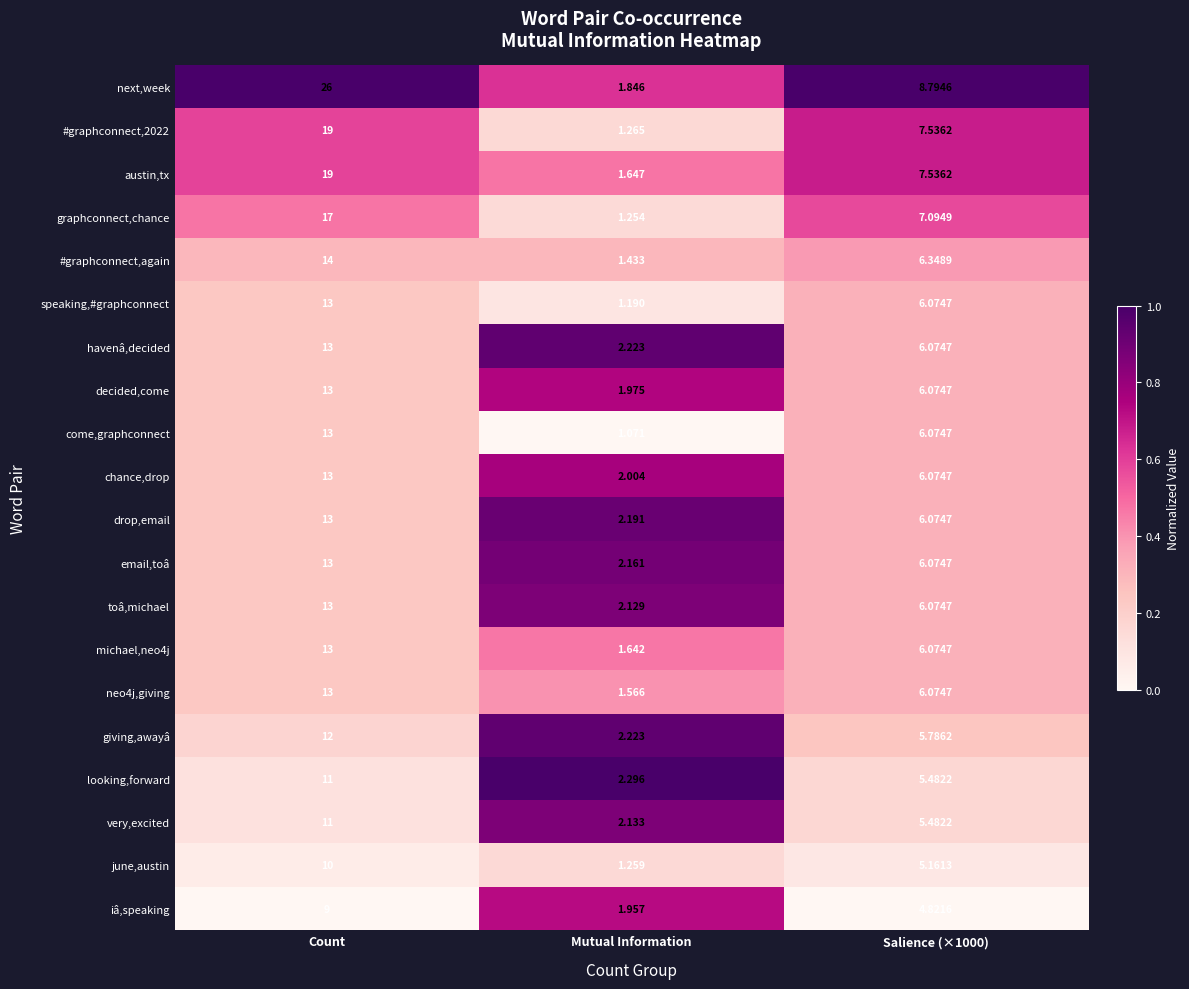

At which category is the sum across all series the highest?

Count